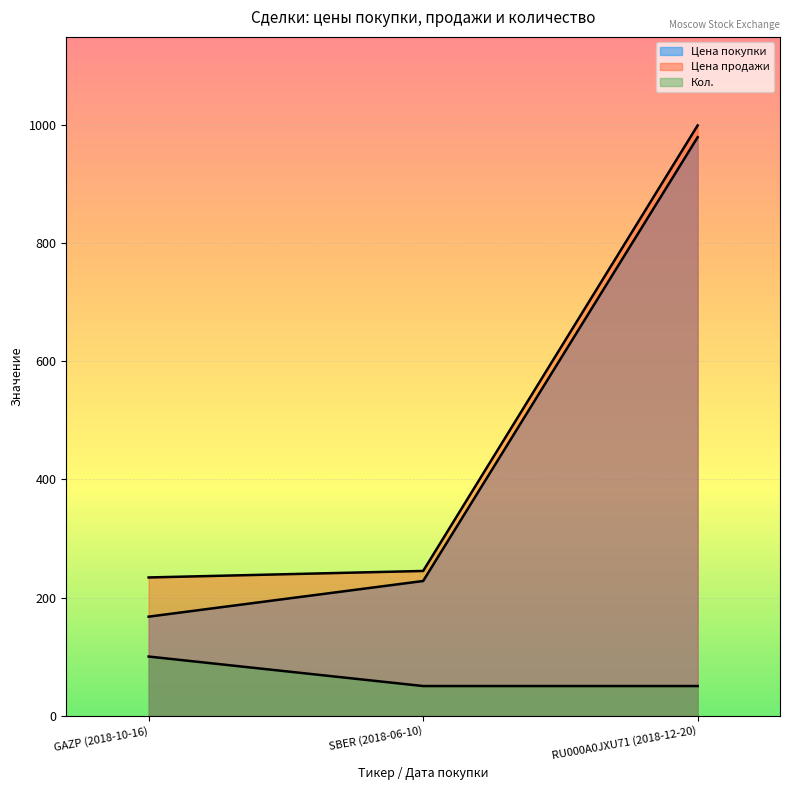

What is the total value across all series at GAZP (2018-10-16)?

501.6